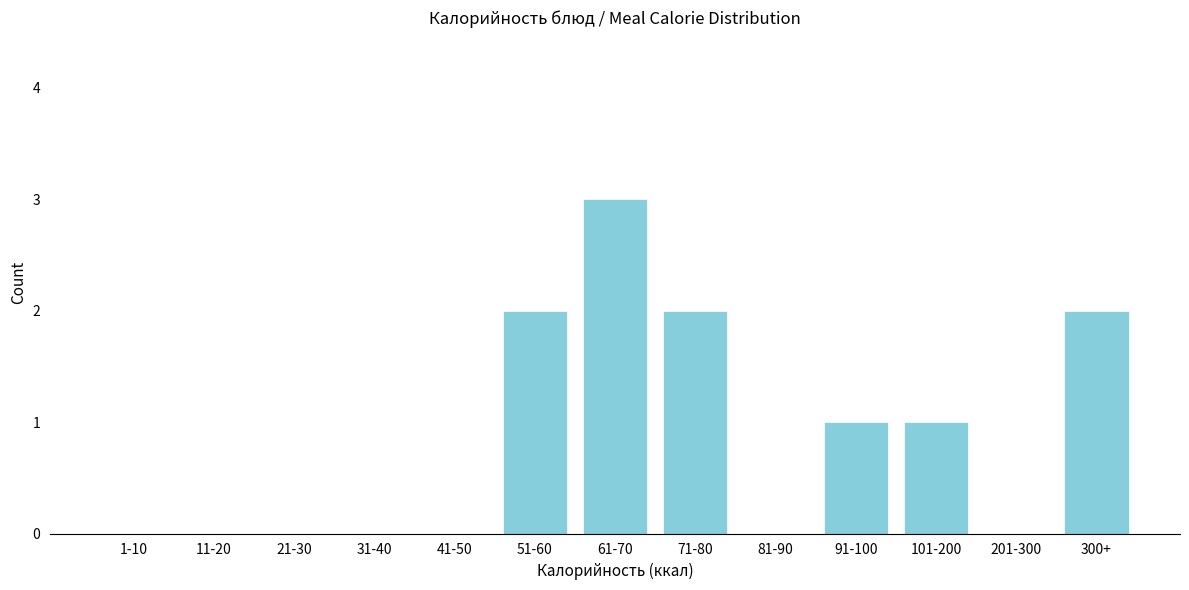

Reading right to left, transcribe all the data shown in this chart.

300+=2	201-300=0	101-200=1	91-100=1	81-90=0	71-80=2	61-70=3	51-60=2	41-50=0	31-40=0	21-30=0	11-20=0	1-10=0